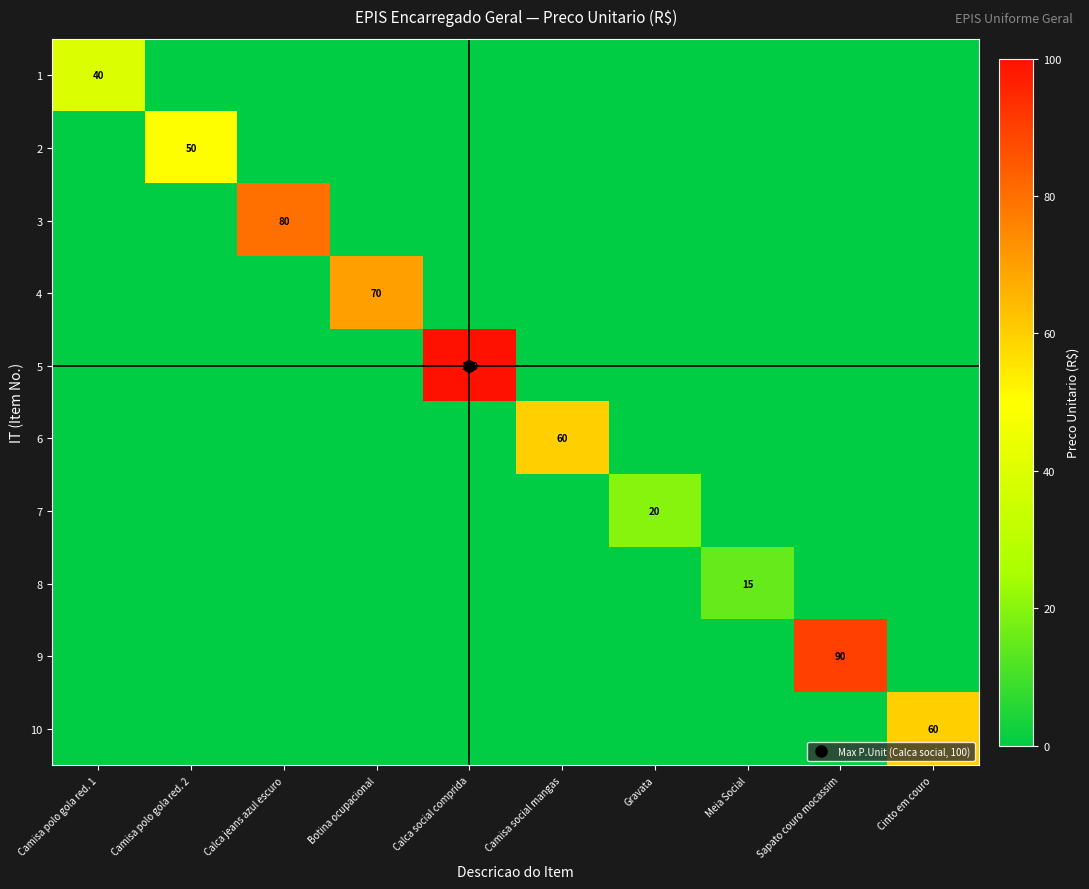

How many values in 9 are above zero?

1